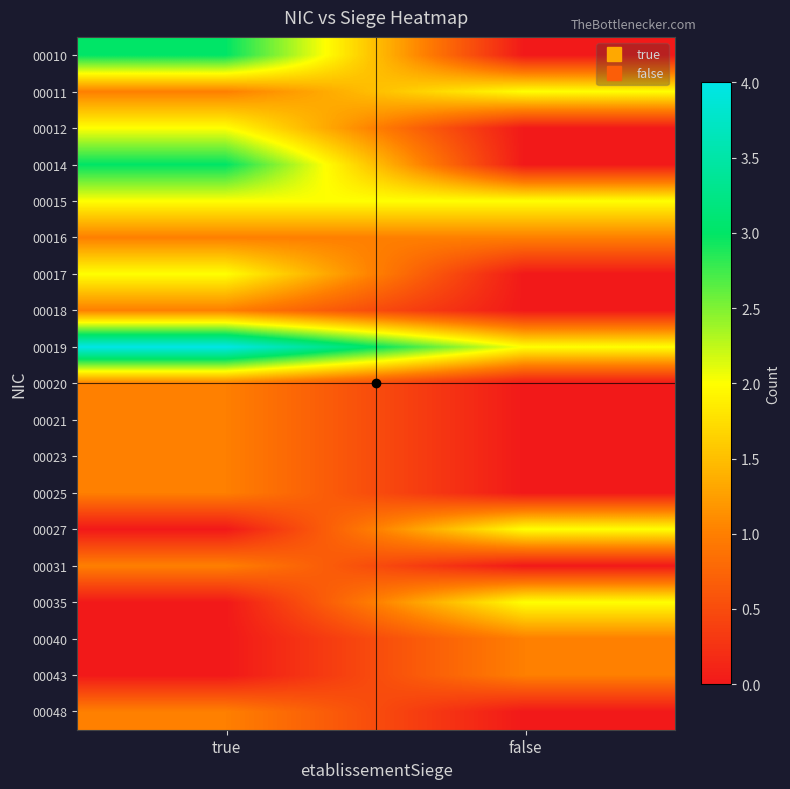

What is the maximum value shown in the chart?

4